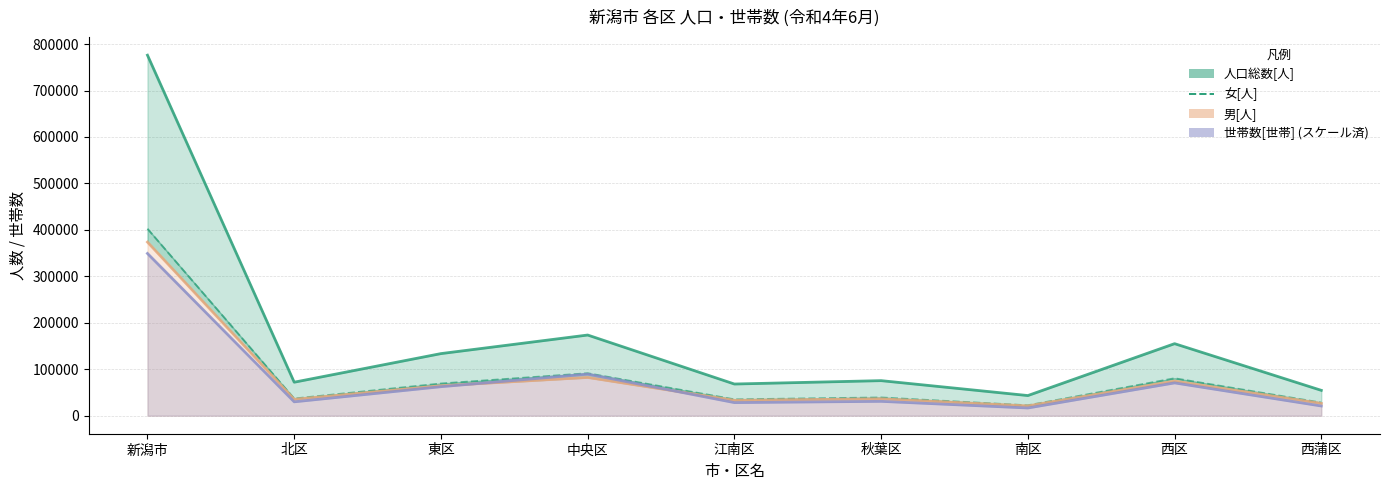

Which series changed the most between 新潟市 and 西区?

人口総数[人]